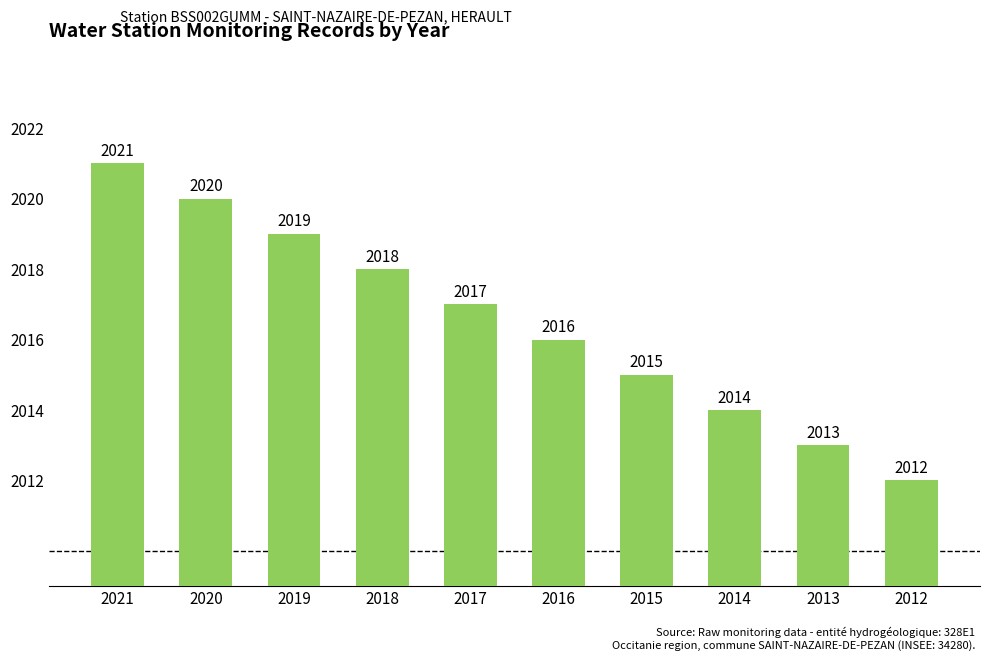

What is the value of the 10th bar from the left?

2012